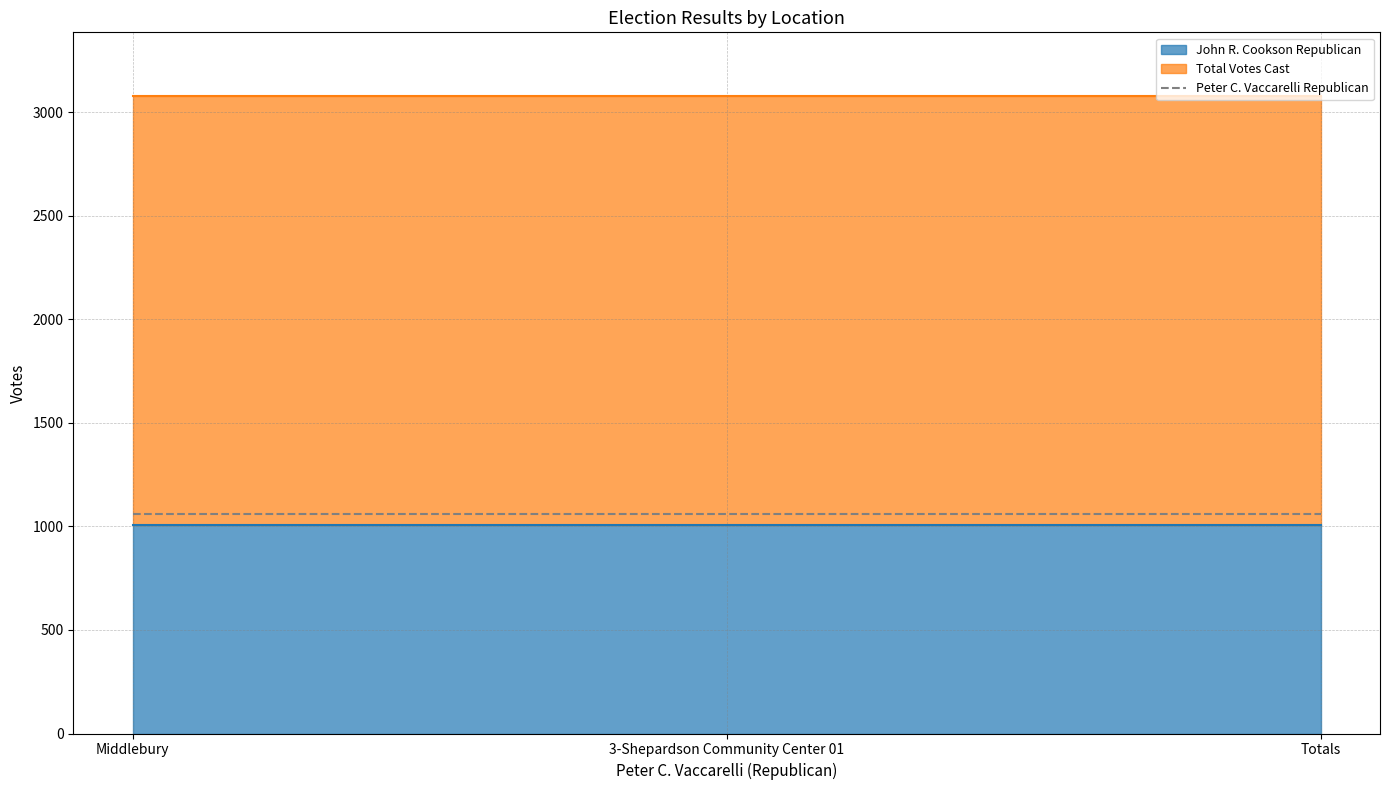

At which category is the sum across all series the highest?

Middlebury